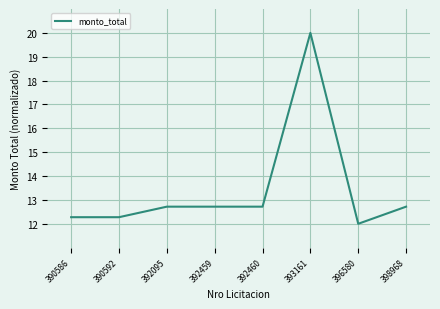

The chart shows a value of 12.7 at 392095. True or false?

True